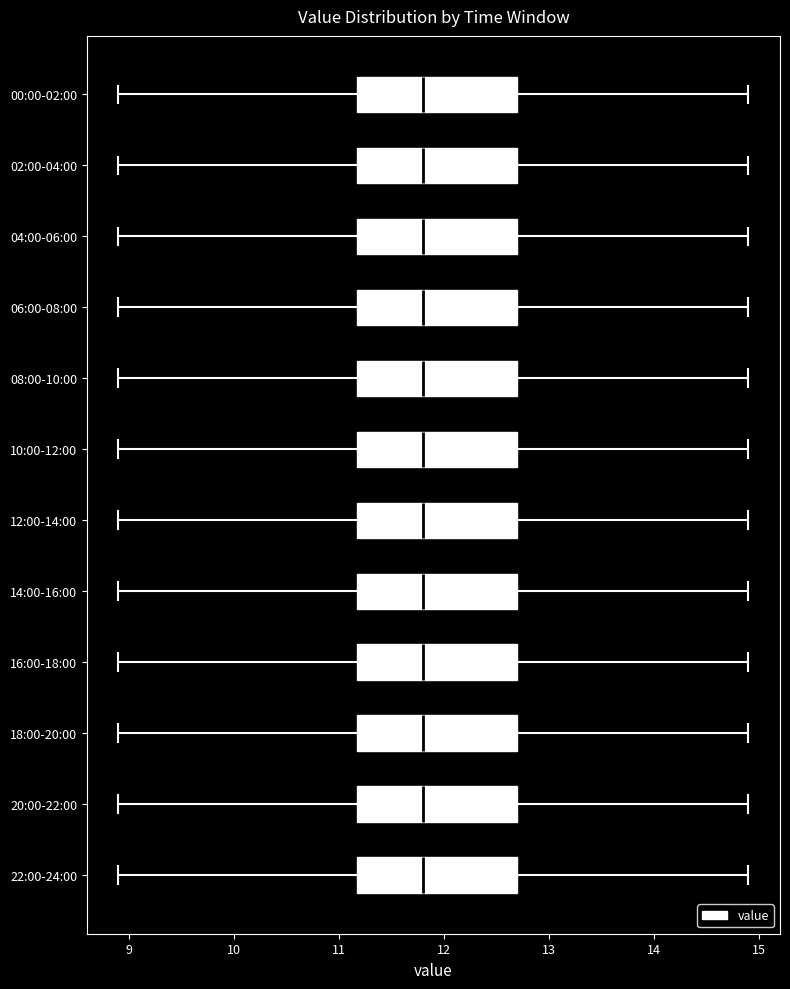

Reading bottom to top, transcribe this box plot: for each box, give where its median line is, the range the box spans, and where its two whiskers end, as read against the x-axis. The values are not printed on the chart, so give them approximately, as read against the axis.

22:00-24:00: median 11.8, box 11.2 to 12.7, whiskers 8.9 to 14.9
20:00-22:00: median 11.8, box 11.2 to 12.7, whiskers 8.9 to 14.9
18:00-20:00: median 11.8, box 11.2 to 12.7, whiskers 8.9 to 14.9
16:00-18:00: median 11.8, box 11.2 to 12.7, whiskers 8.9 to 14.9
14:00-16:00: median 11.8, box 11.2 to 12.7, whiskers 8.9 to 14.9
12:00-14:00: median 11.8, box 11.2 to 12.7, whiskers 8.9 to 14.9
10:00-12:00: median 11.8, box 11.2 to 12.7, whiskers 8.9 to 14.9
08:00-10:00: median 11.8, box 11.2 to 12.7, whiskers 8.9 to 14.9
06:00-08:00: median 11.8, box 11.2 to 12.7, whiskers 8.9 to 14.9
04:00-06:00: median 11.8, box 11.2 to 12.7, whiskers 8.9 to 14.9
02:00-04:00: median 11.8, box 11.2 to 12.7, whiskers 8.9 to 14.9
00:00-02:00: median 11.8, box 11.2 to 12.7, whiskers 8.9 to 14.9